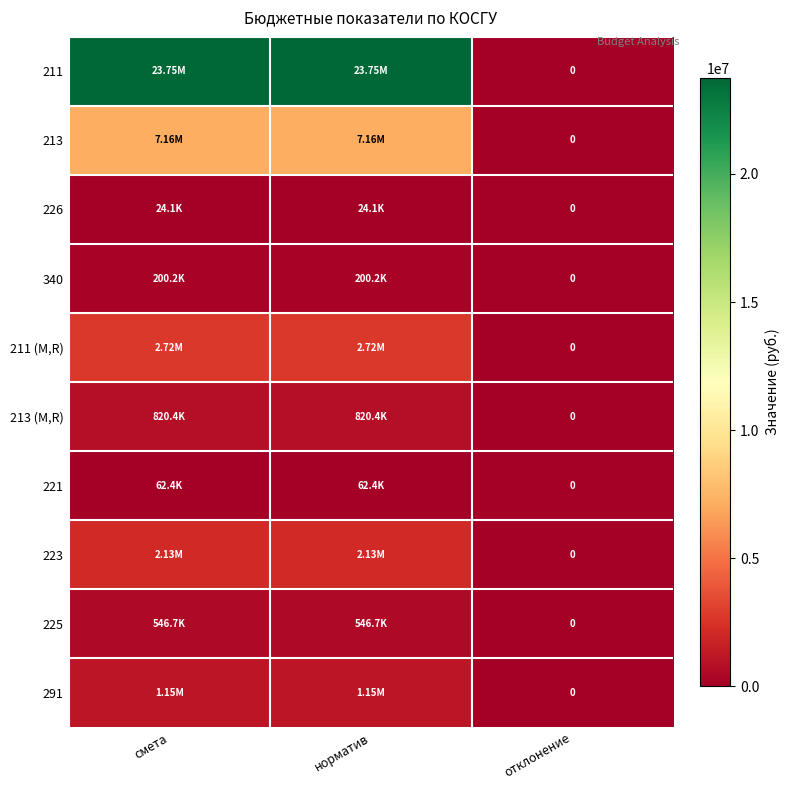

At норматив, list the series in order from smallest to largest.

226, 221, 340, 225, 213 (M,R), 291, 223, 211 (M,R), 213, 211